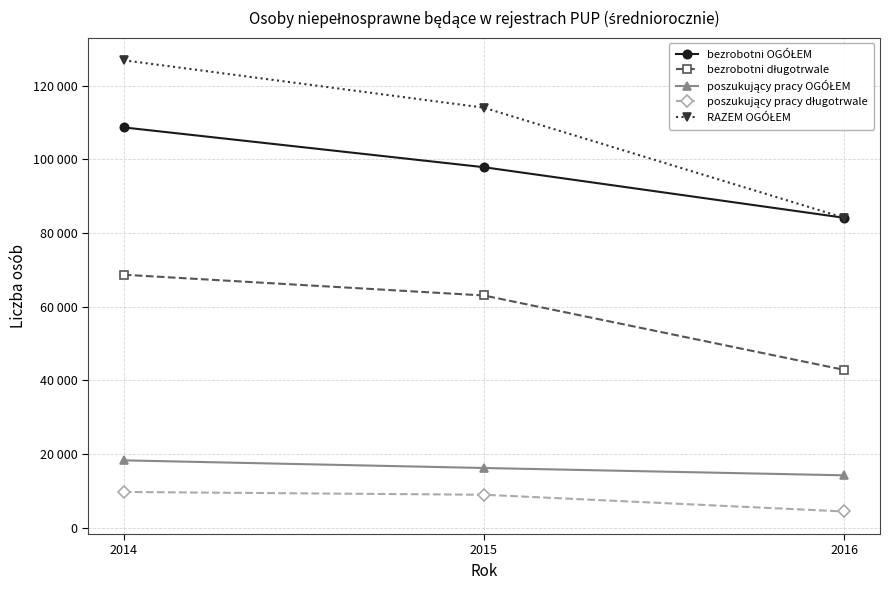

What is the difference between the maximum and minimum values in the poszukujący pracy długotrwale series?

5295.5